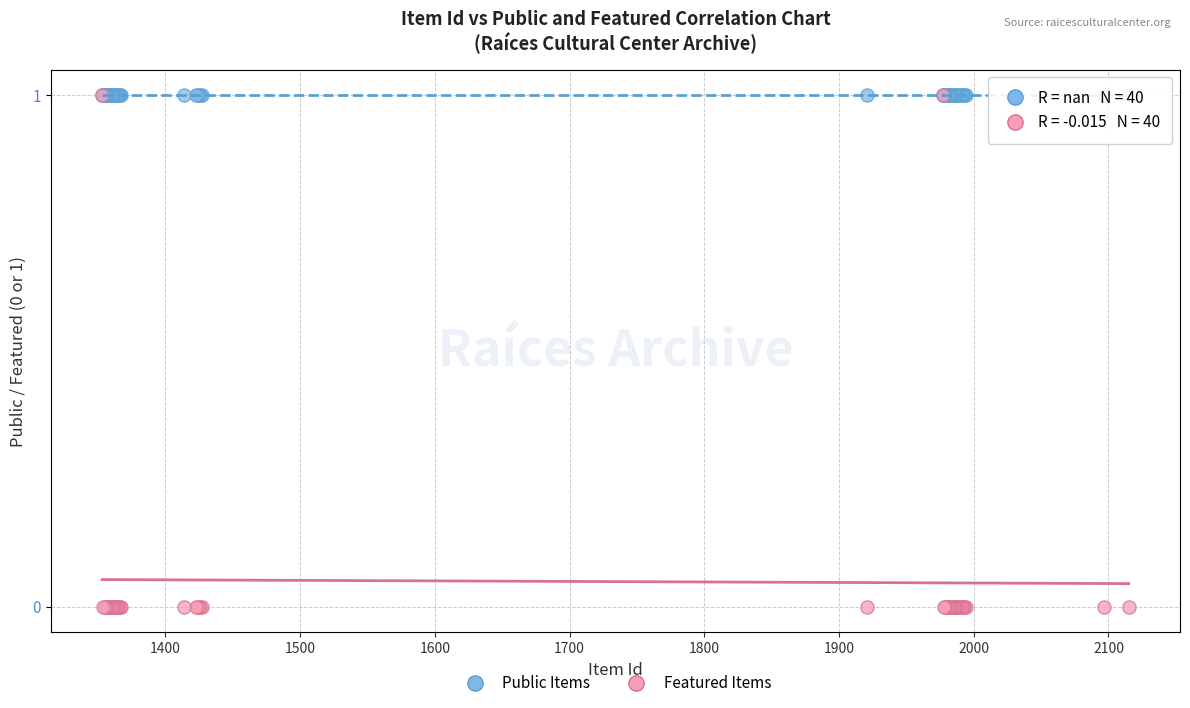

What are all the series names shown in the legend?

Public Items, Featured Items